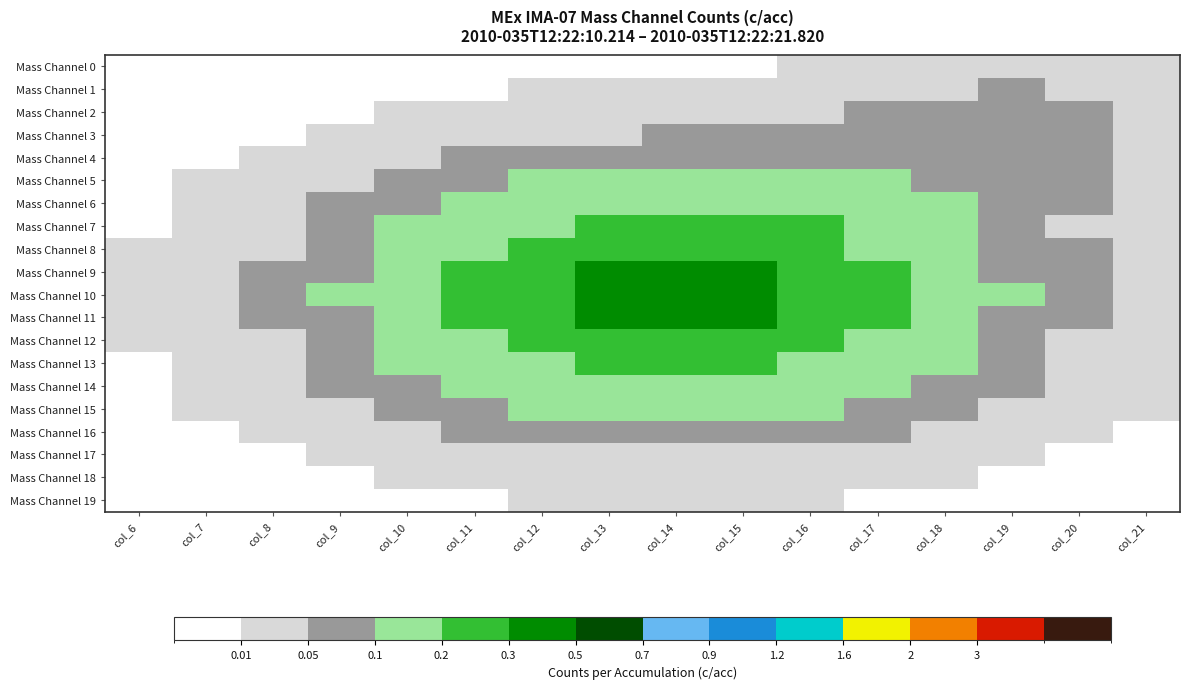

How many series are shown in this chart?

20